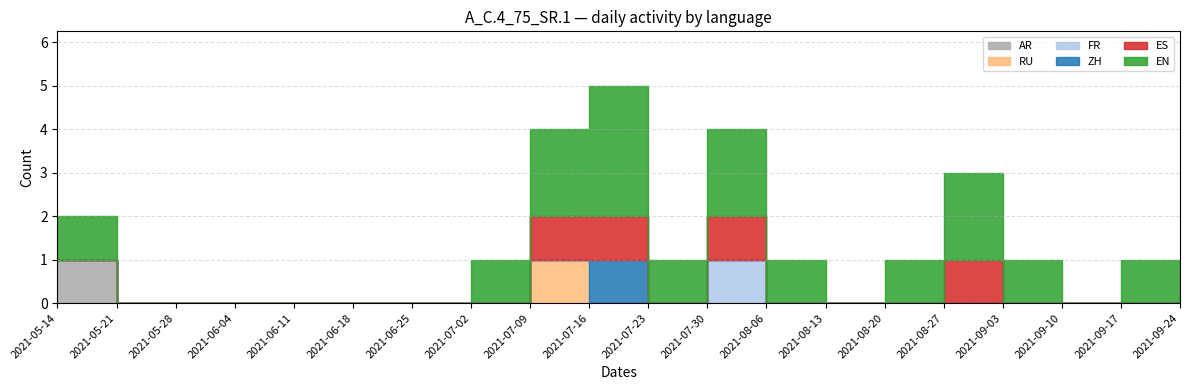

True or false: EN and AR cross at least once.

False